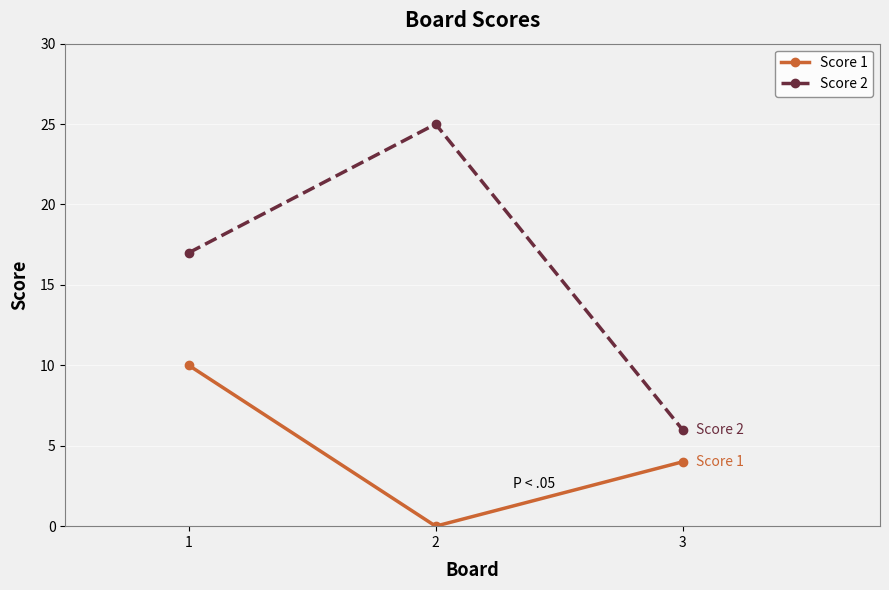

What is the total value across all series at 2?

25